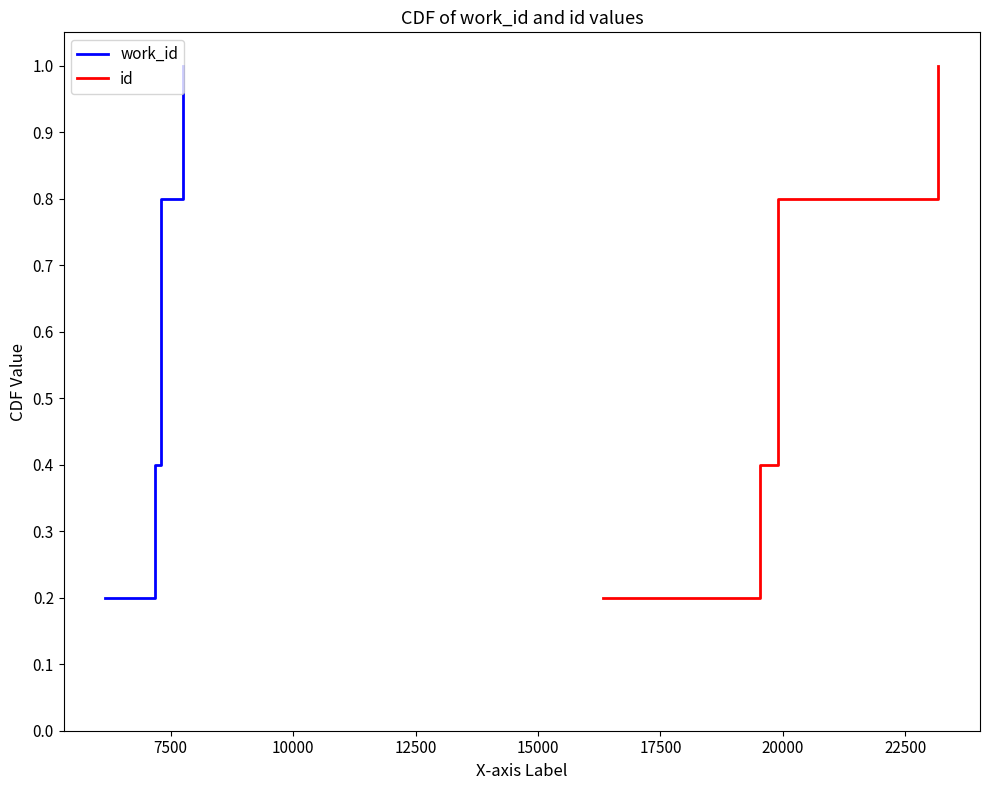

True or false: work_id and id intersect in this chart.

False